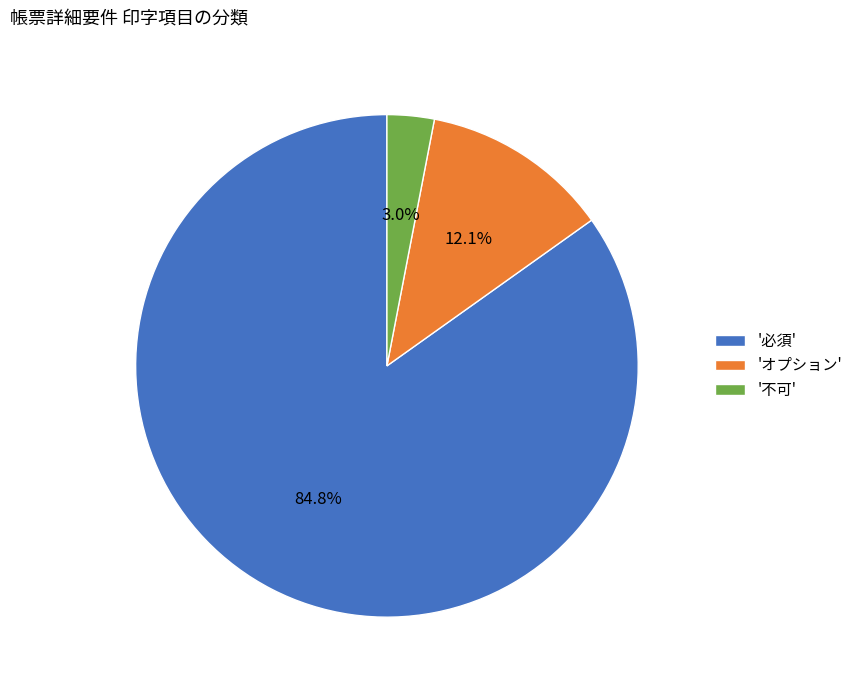

Which has a higher value, '必須' or '不可'?

'必須'